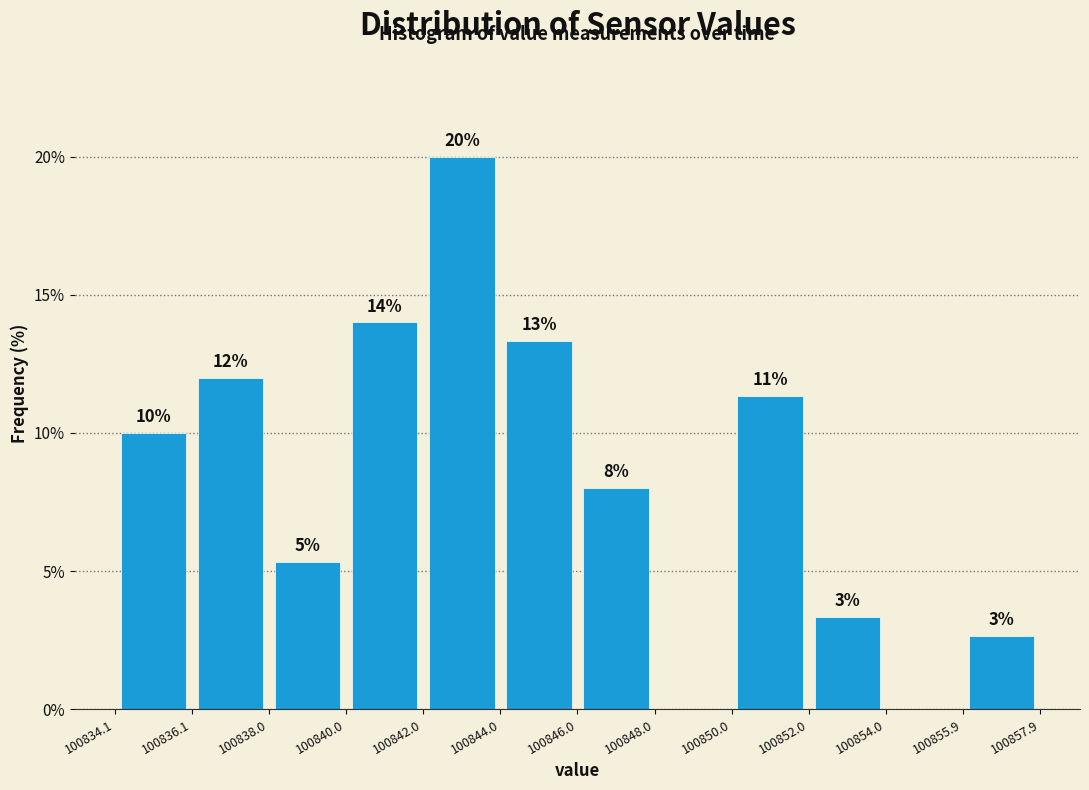

Over which range of the x-axis is the bar tallest?

100842.0 to 100844.0